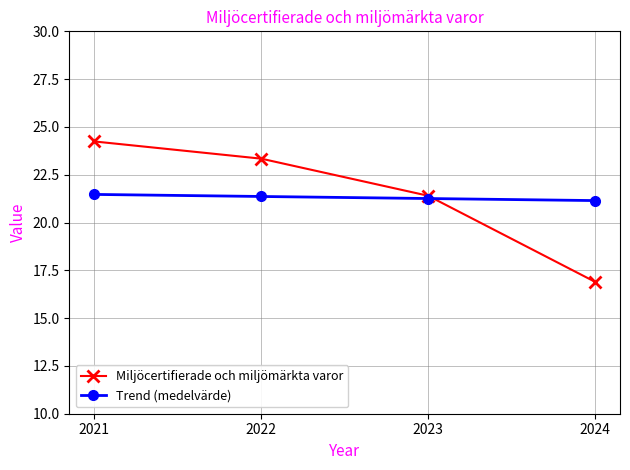

Rank the series by their maximum value, from lowest to highest.

Trend (medelvärde), Miljöcertifierade och miljömärkta varor